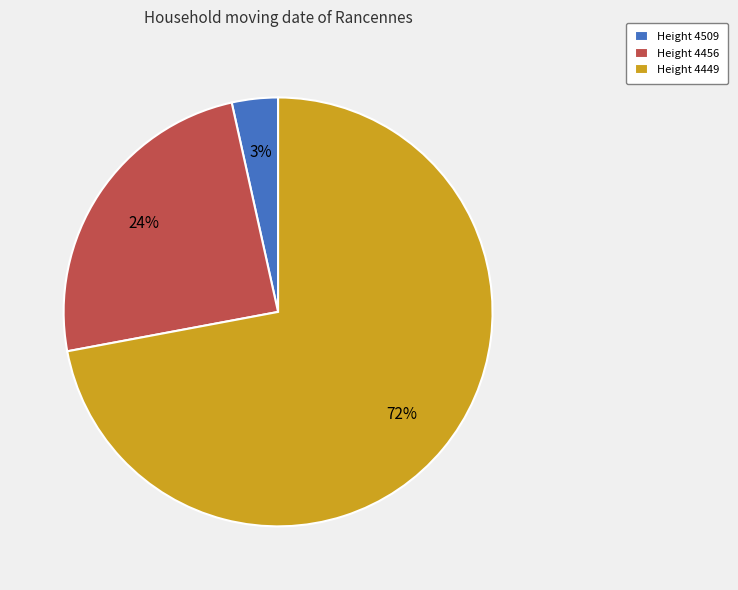

Does any single category account for the majority?

Yes